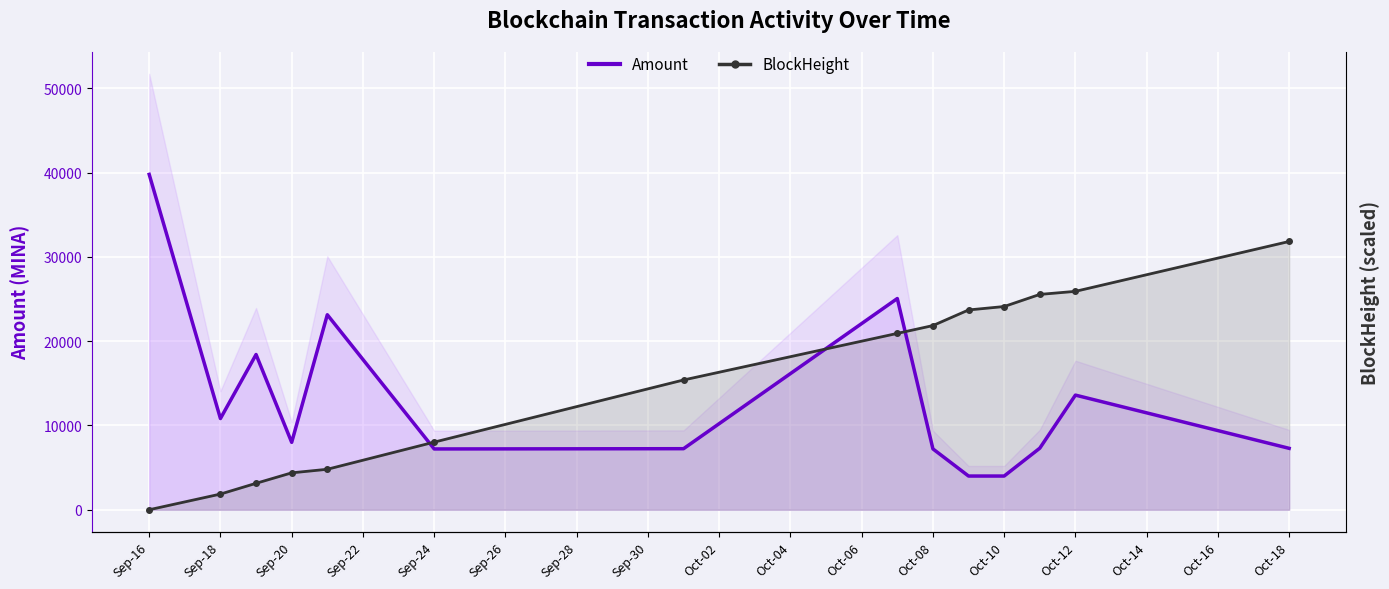

What is the total value across all series at Sep-24?

15240.0